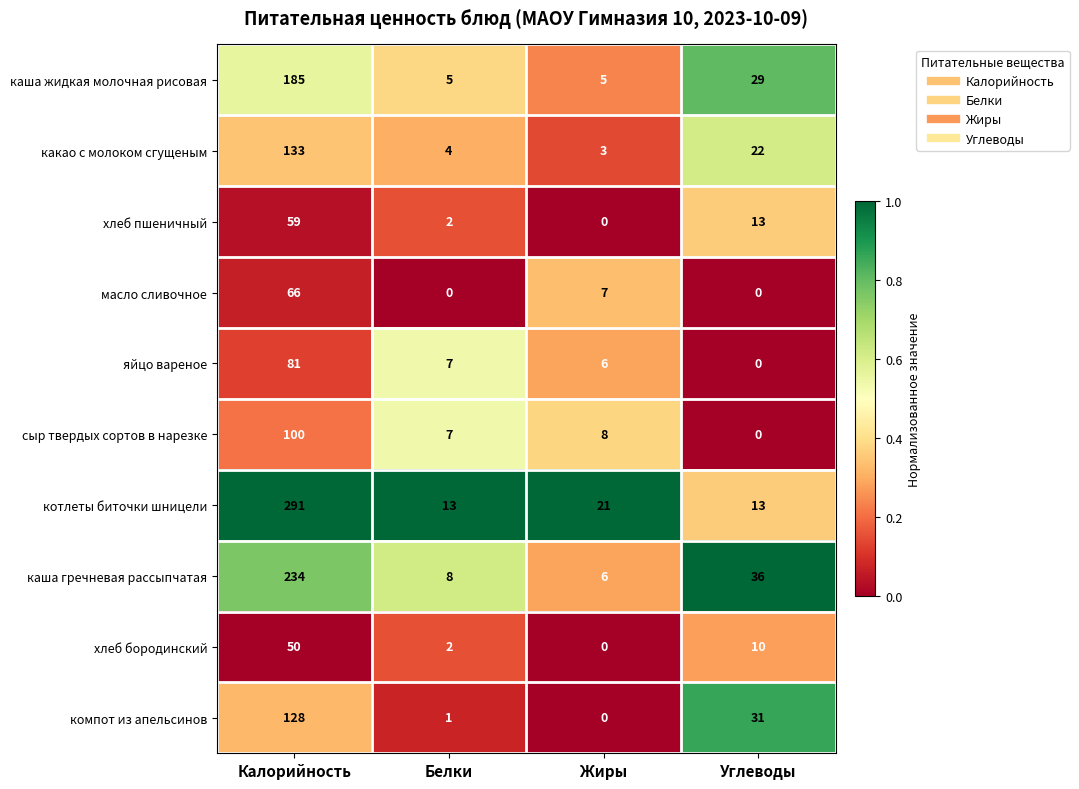

True or false: каша жидкая молочная рисовая has a value of 185 at Калорийность.

True